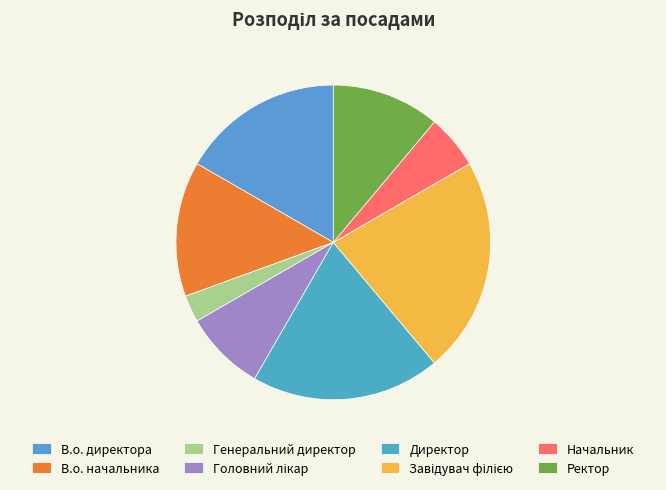

Is the sum of Завідувач філією and В.о. начальника greater than half?

No